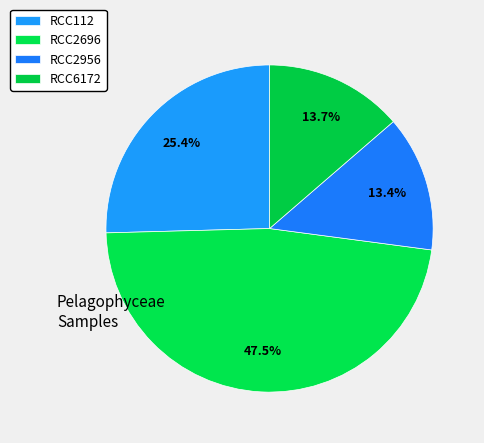

Which slice is the largest?

RCC2696